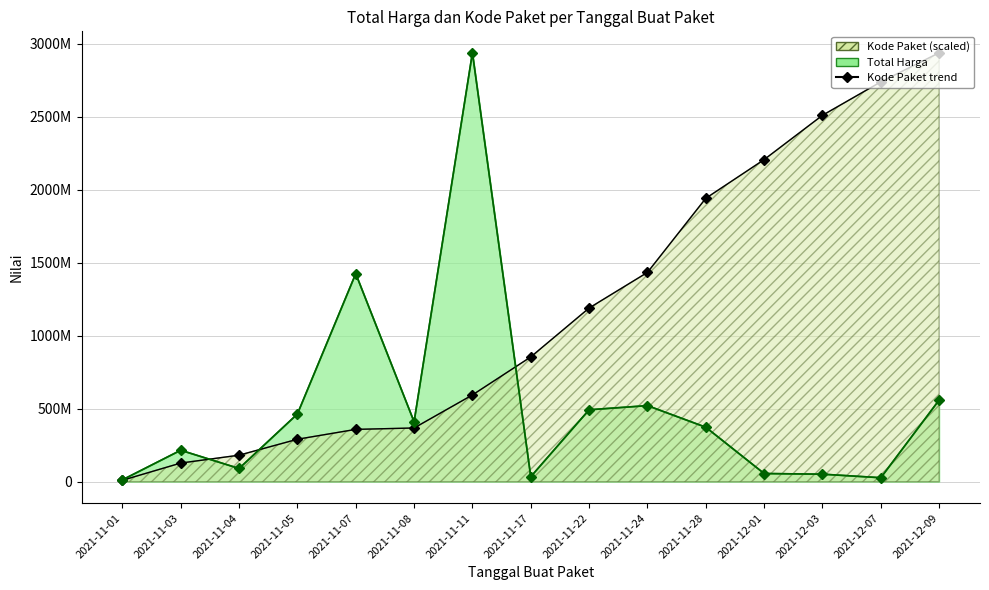

True or false: Total Harga has a value of 90672075.0 at 2021-11-04.

True